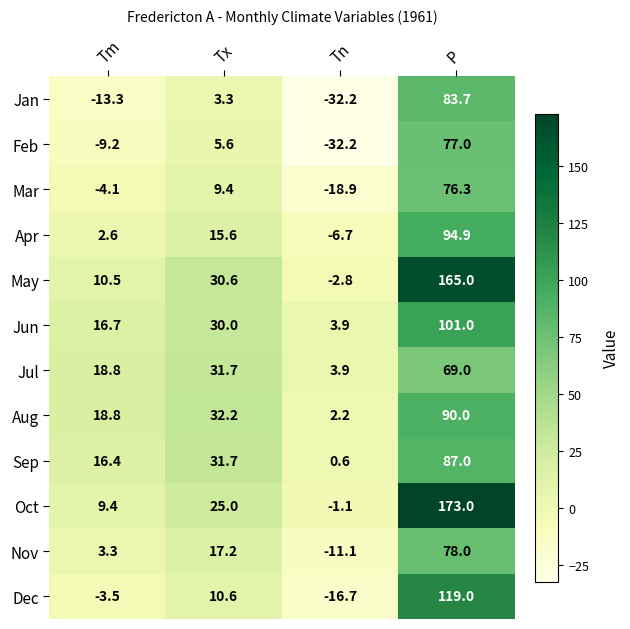

What is the spread (max minus min) of values at P?

104.0